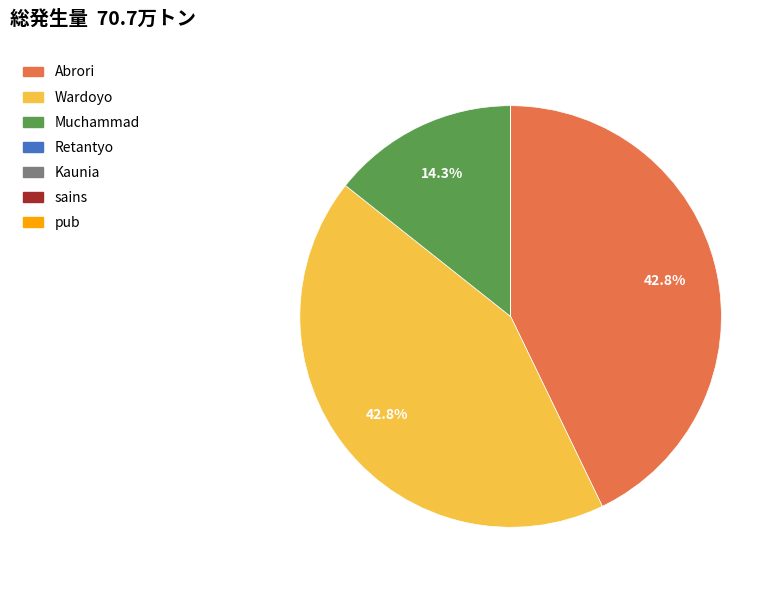

Does Abrori account for over 50% of the chart?

No